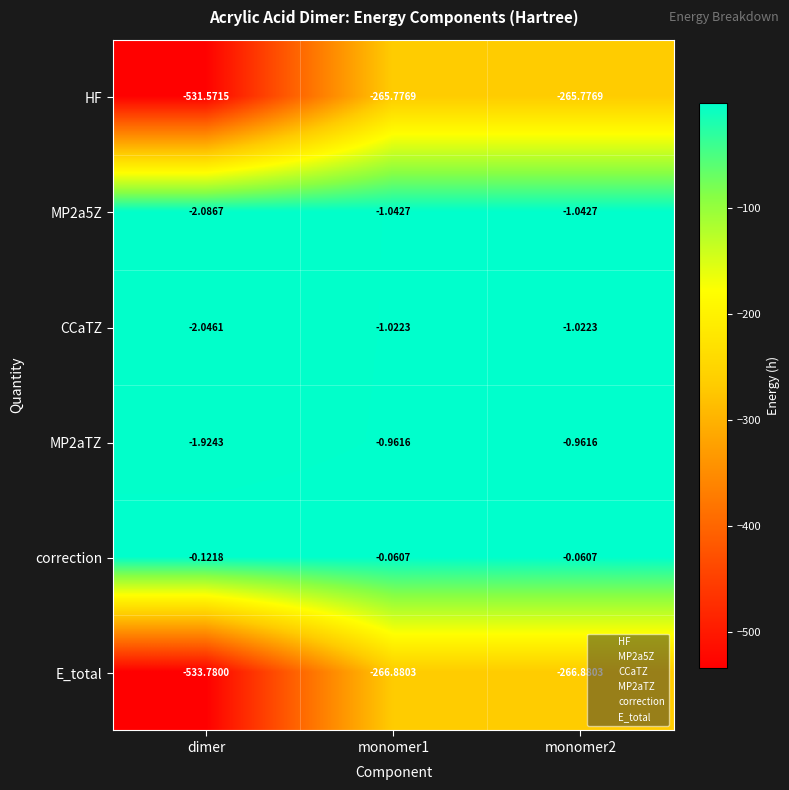

Which series has the largest total across all categories?

correction